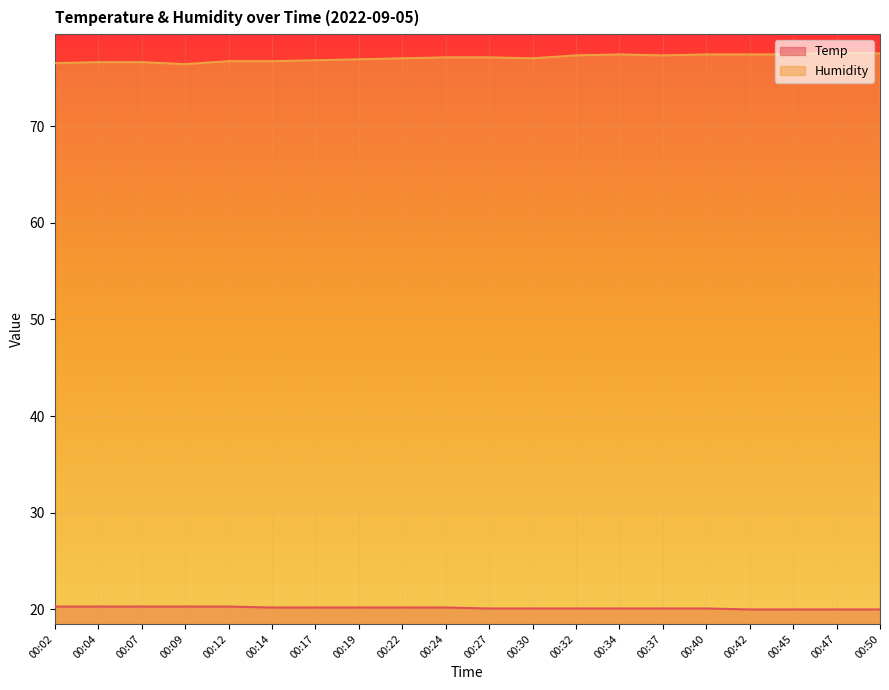

Which has a higher value, 00:02 or 00:30?

00:02